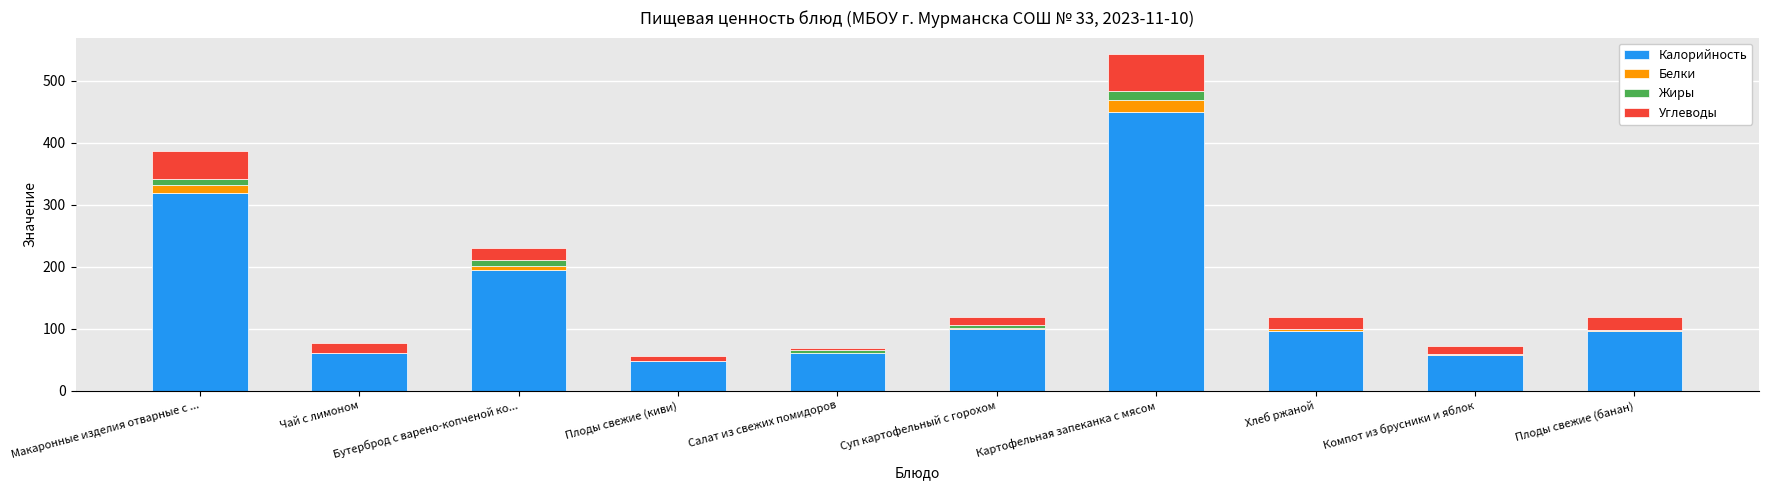

What is the approximate value of Калорийность at Картофельная запеканка с мясом?

450.2